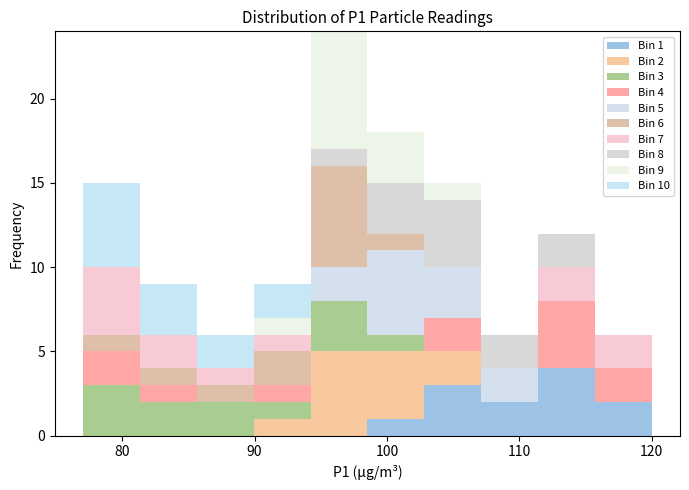

Which range on the x-axis has the tallest stacked bar (by total height)?

94 to 99